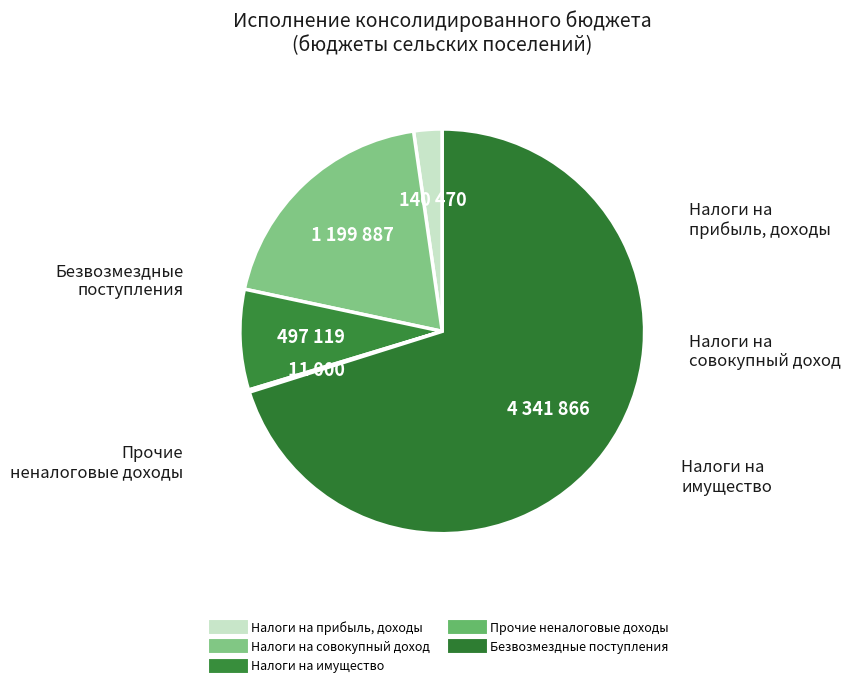

Approximately how many times larger is the value at Безвозмездные поступления compared to Налоги на совокупный доход?

3.6